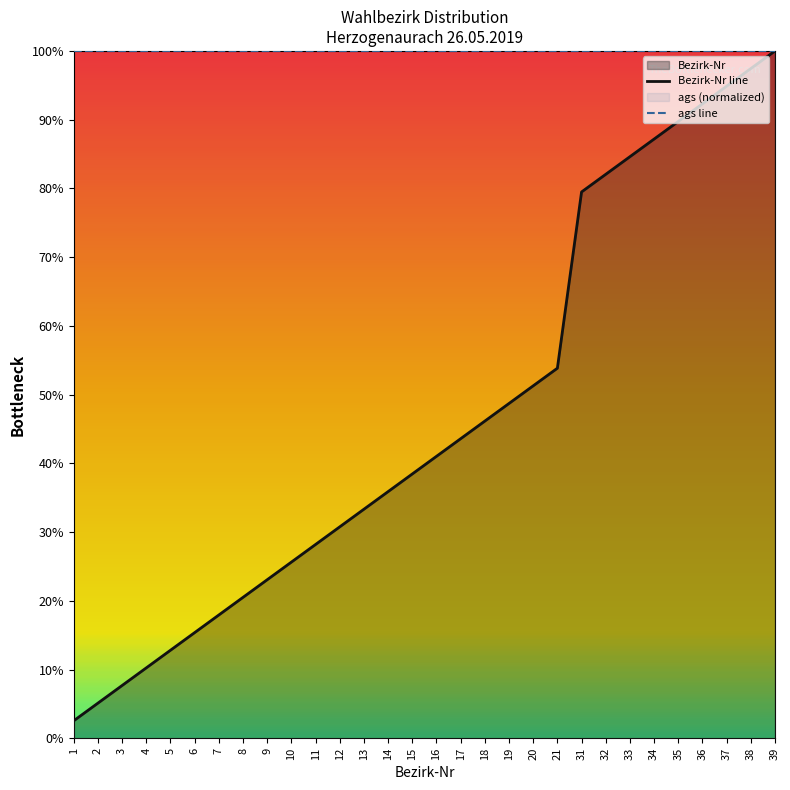

Which series has the largest total across all categories?

ags line